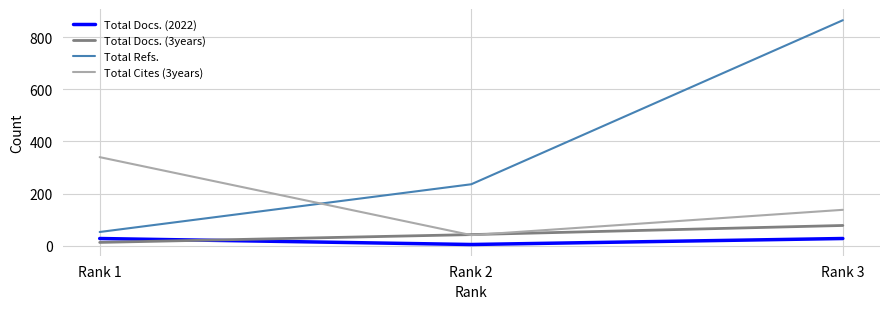

How many series are shown in this chart?

4